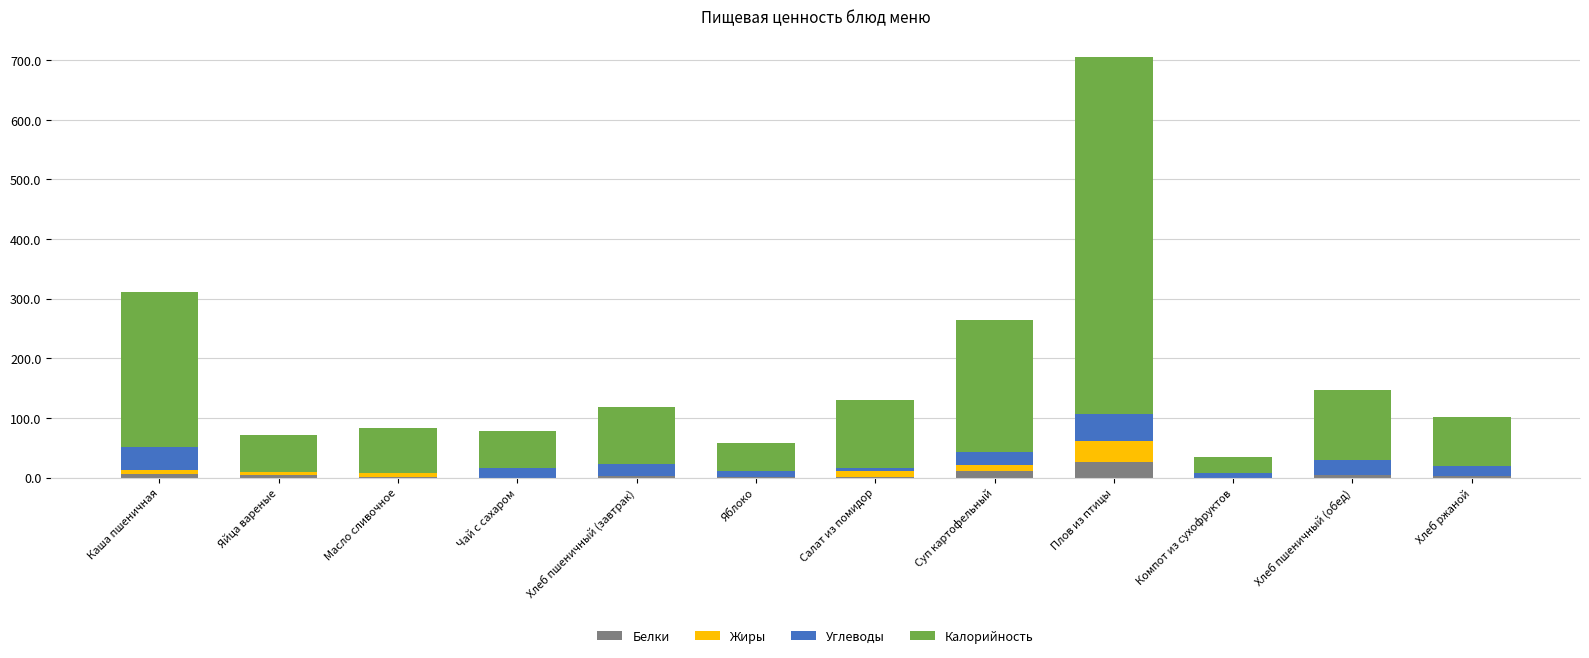

Which category has the highest value in the Белки series?

Плов из птицы